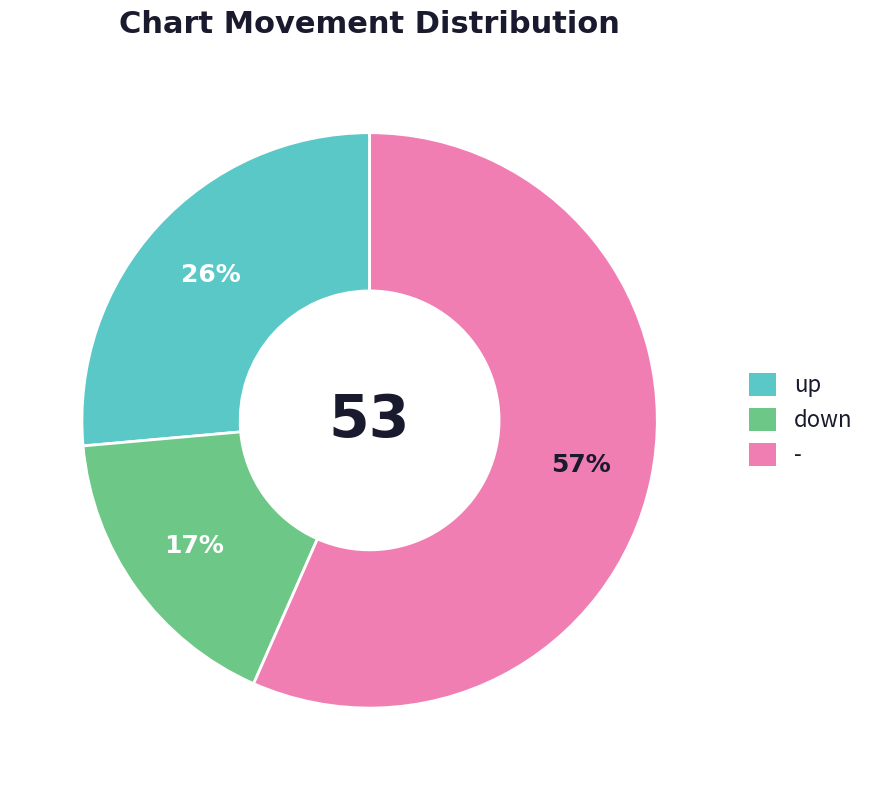

Which slice is the largest?

-